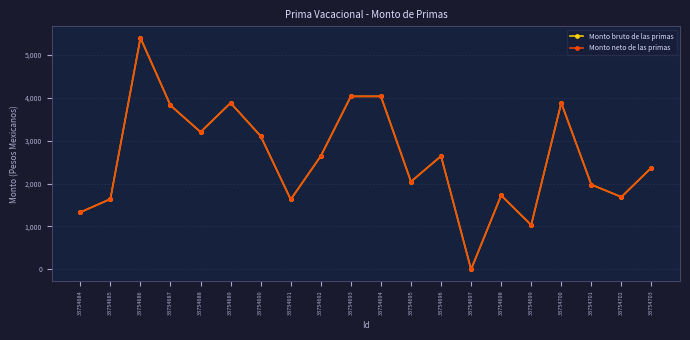

True or false: Monto bruto de las primas has more than 1 points higher than both neighbors.

True